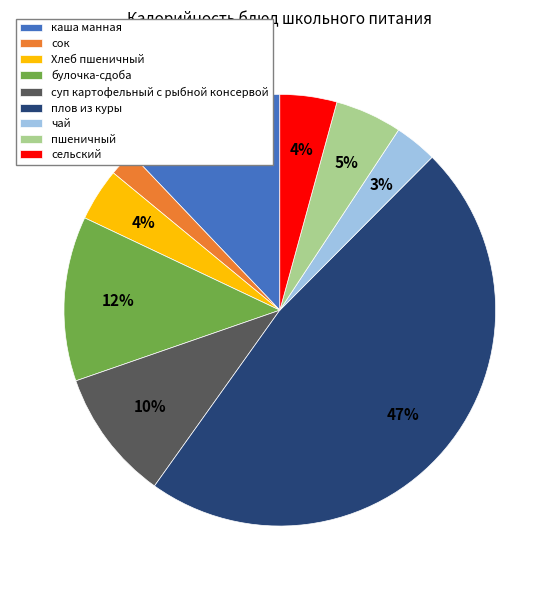

What is the ratio of the value at булочка-сдоба to the value at плов из куры?

0.3